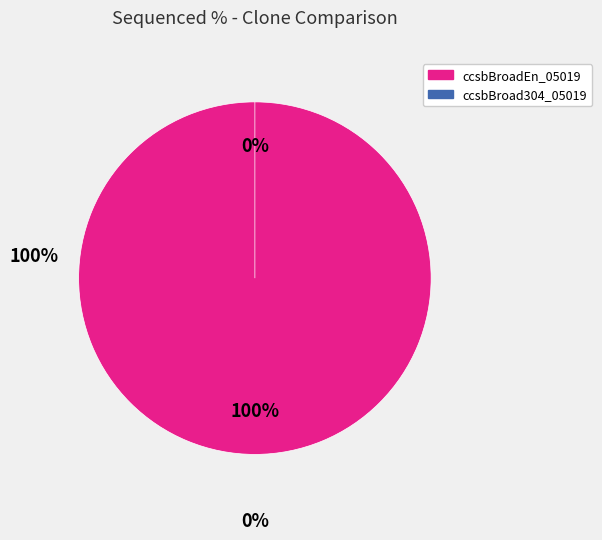

Is it true that ccsbBroad304_05019 is 1% of the pie?

False